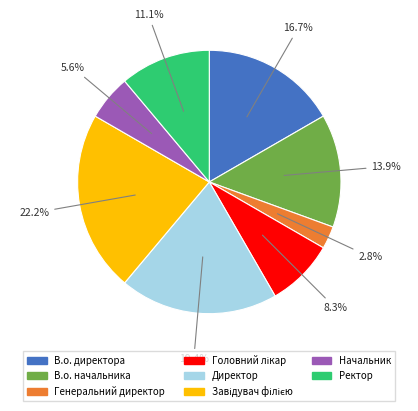

Which slice is the smallest?

Генеральний директор